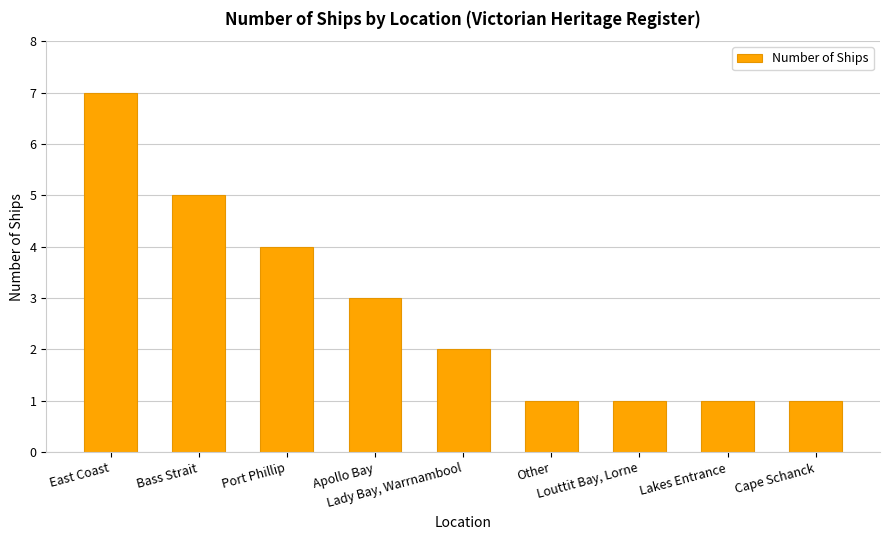

What is the value of the 9th bar from the left?

1